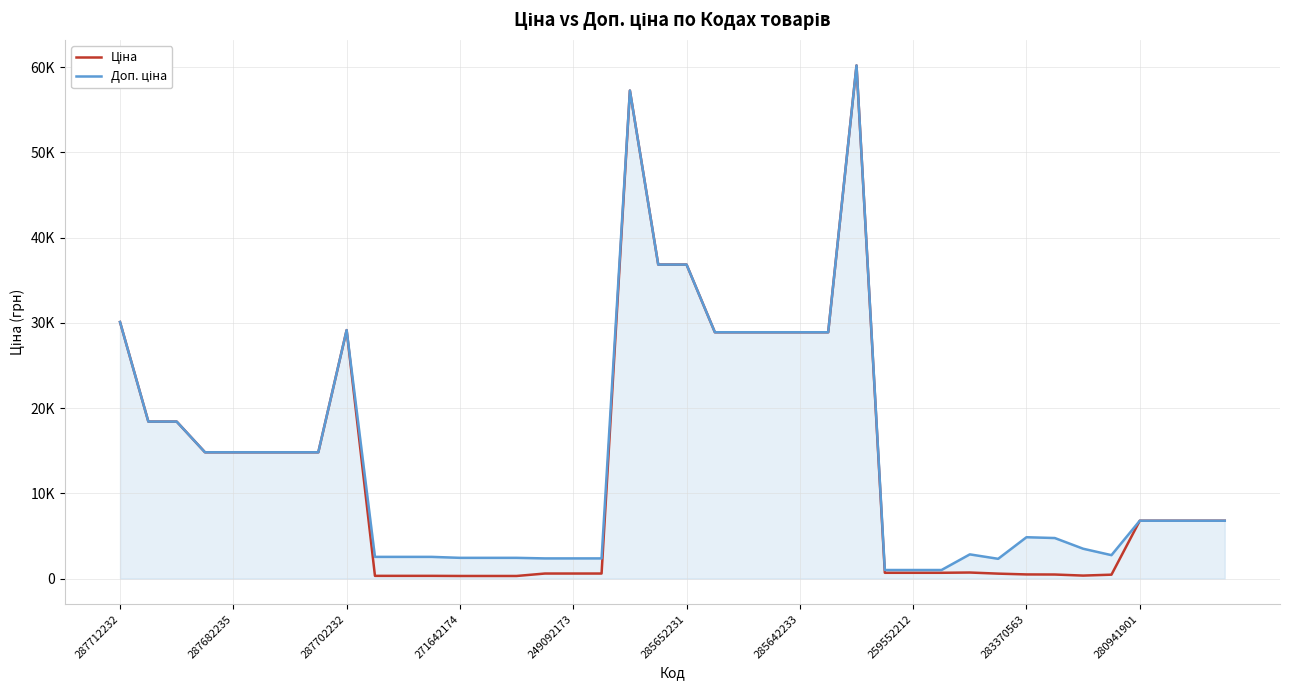

True or false: Ціна and Доп. ціна cross at least once.

False